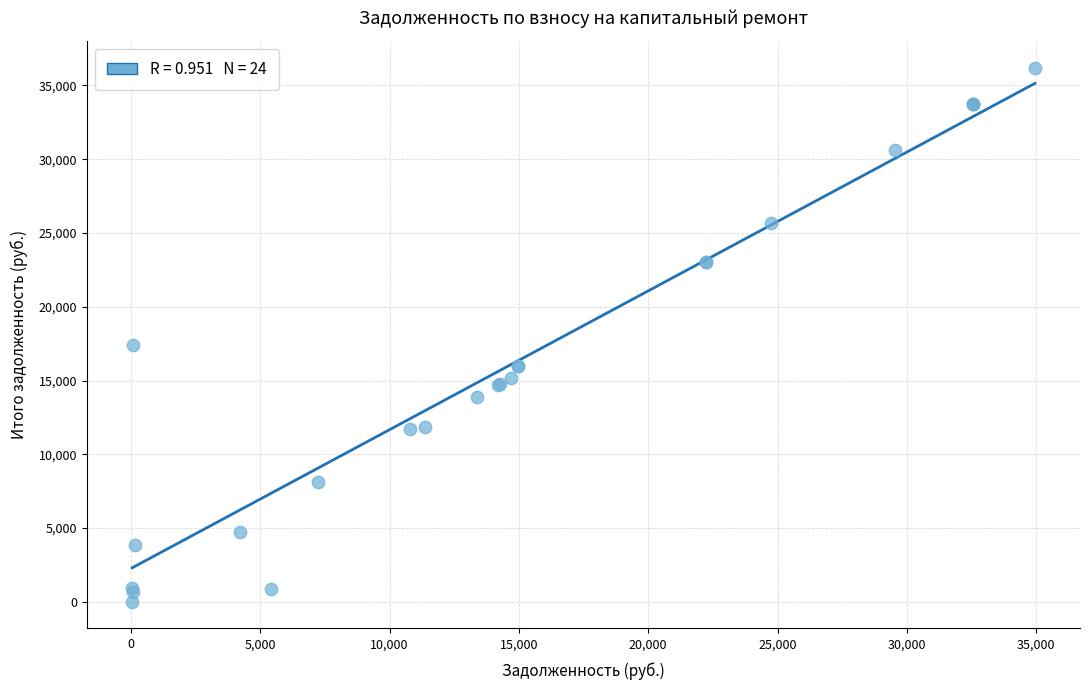

What Y value in the scatter plot is closest to 18097?

17395.3